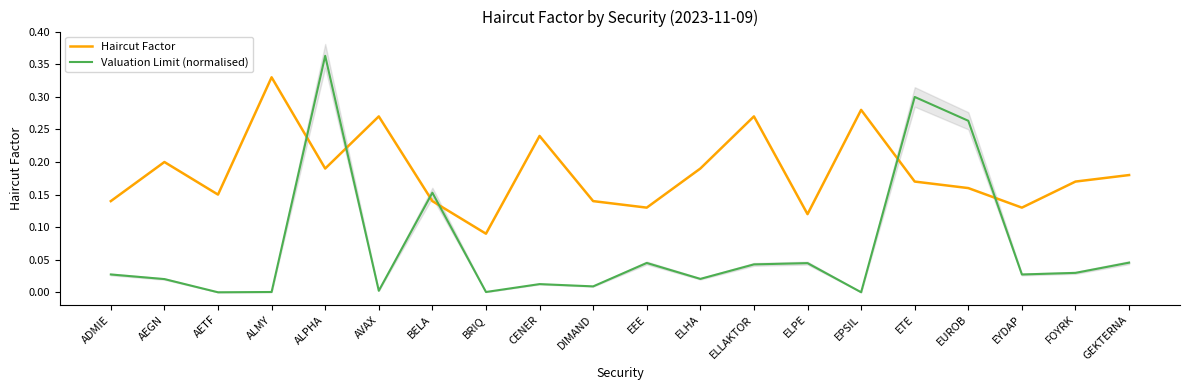

True or false: Valuation Limit (normalised) has a value of 0.0 at GEKTERNA.

False